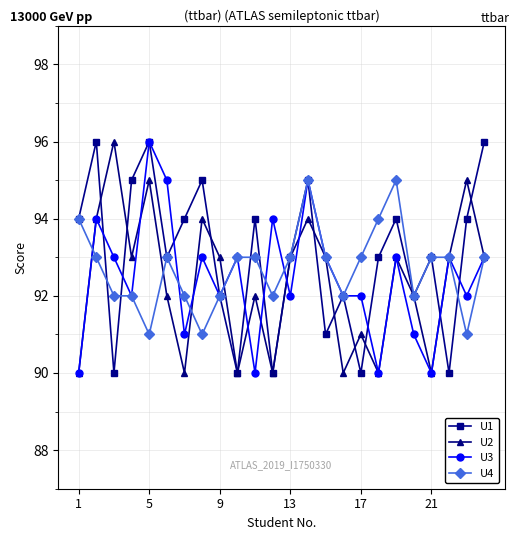

How many interior local peaks does the U1 series have?

8